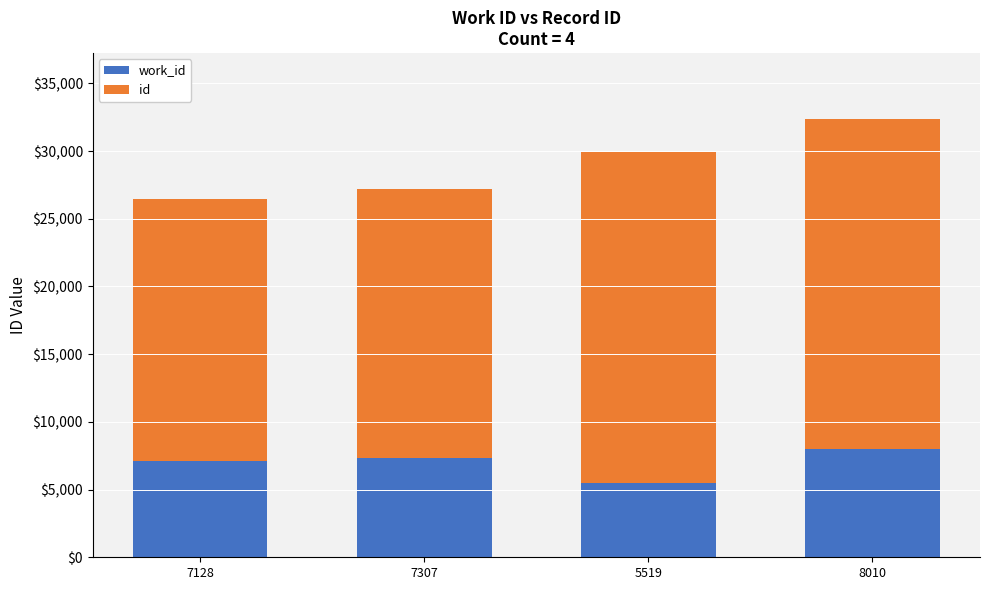

Does the chart contain stacked bars?

Yes